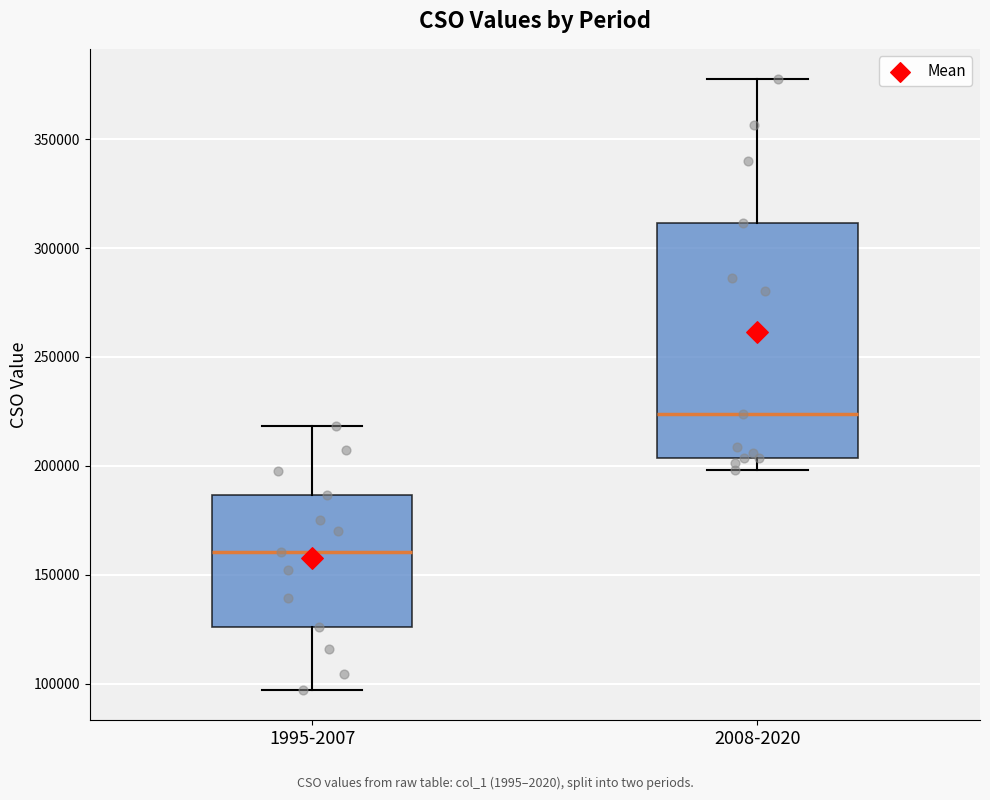

Where is the upper edge of the box for 1995-2007 on the y-axis? The values are not printed on the chart, so give them approximately, as read against the axis.

185000